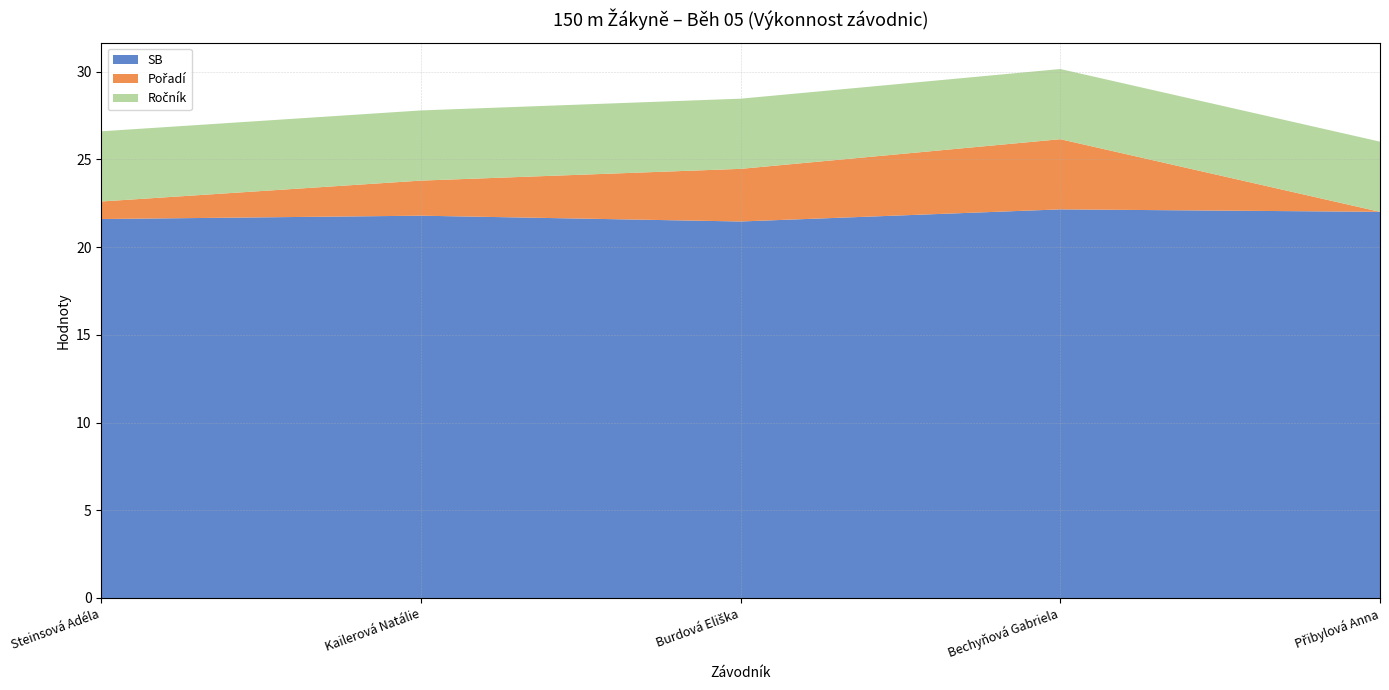

What value does the Ročník series have at Přibylová Anna?

4.0